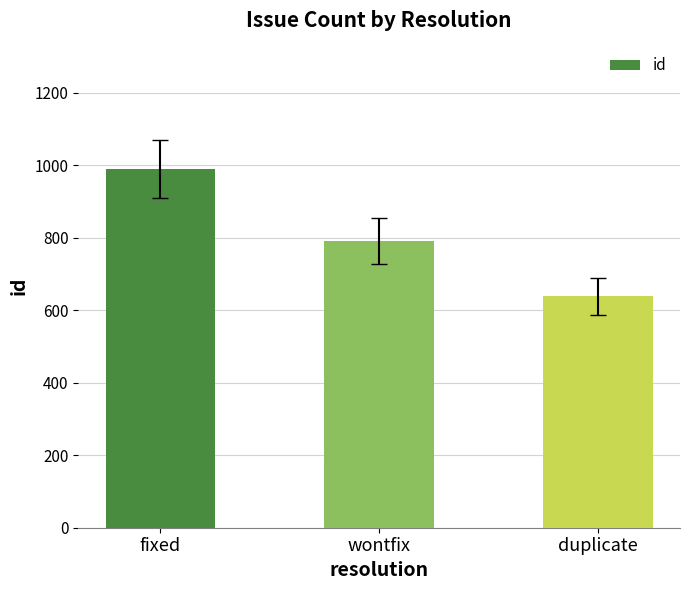

What is the average value?

806